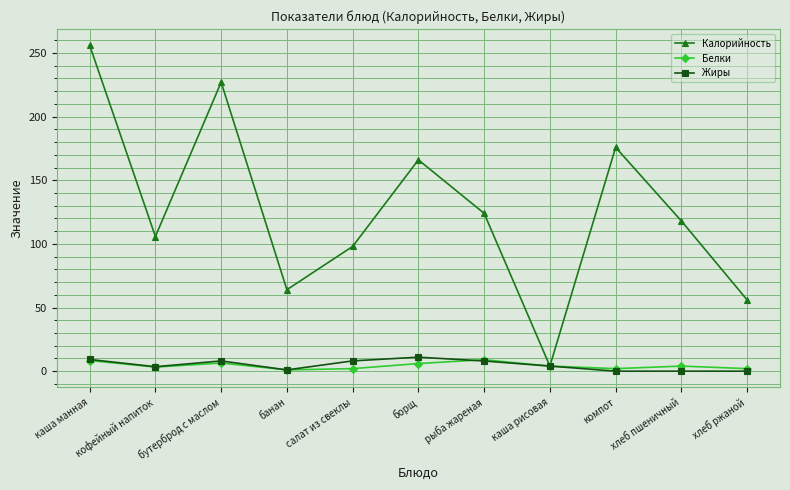

Count the number of categories in the chart.

11